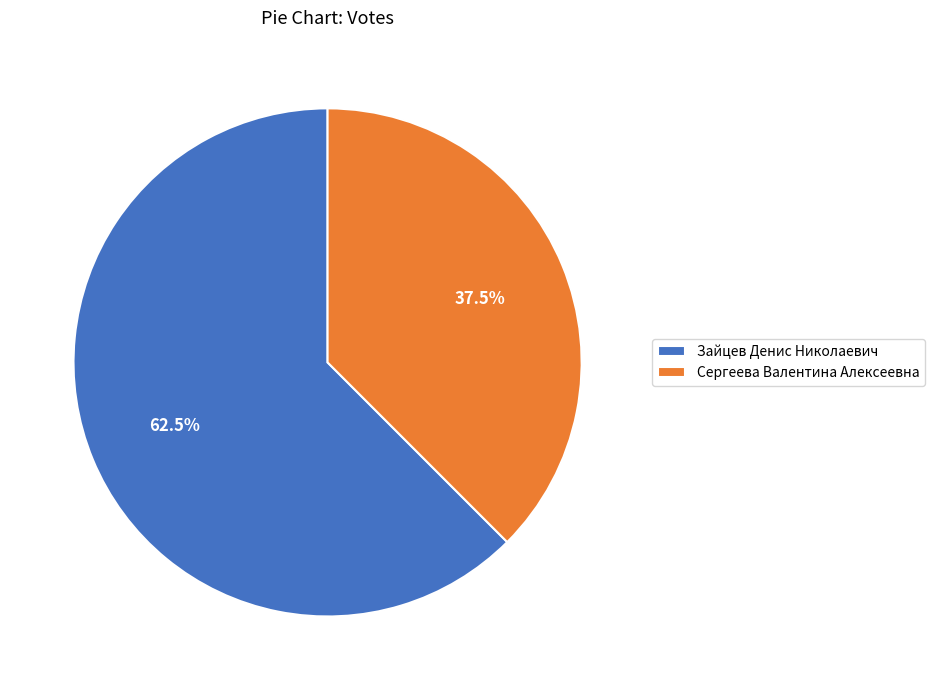

What percentage do Сергеева Валентина Алексеевна and Зайцев Денис Николаевич together represent?

100.0%